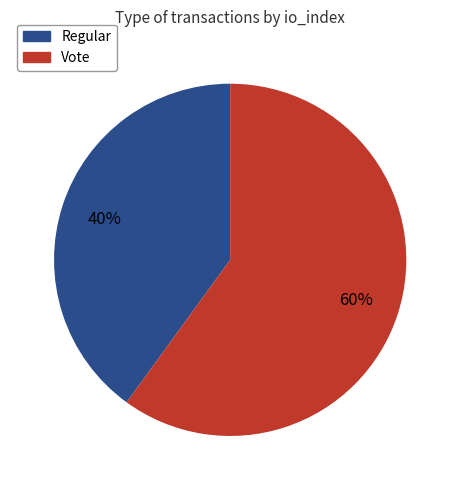

Combined, do Regular and Vote account for over 50%?

Yes